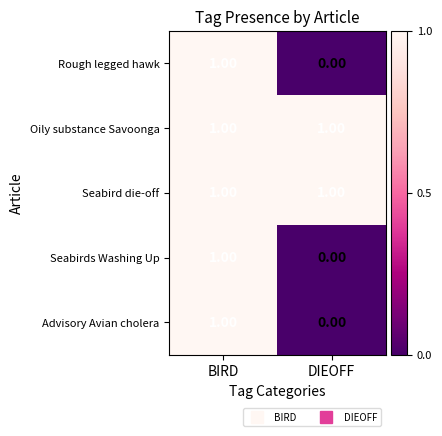

Where is Rough legged hawk nearest to the value 0?

DIEOFF